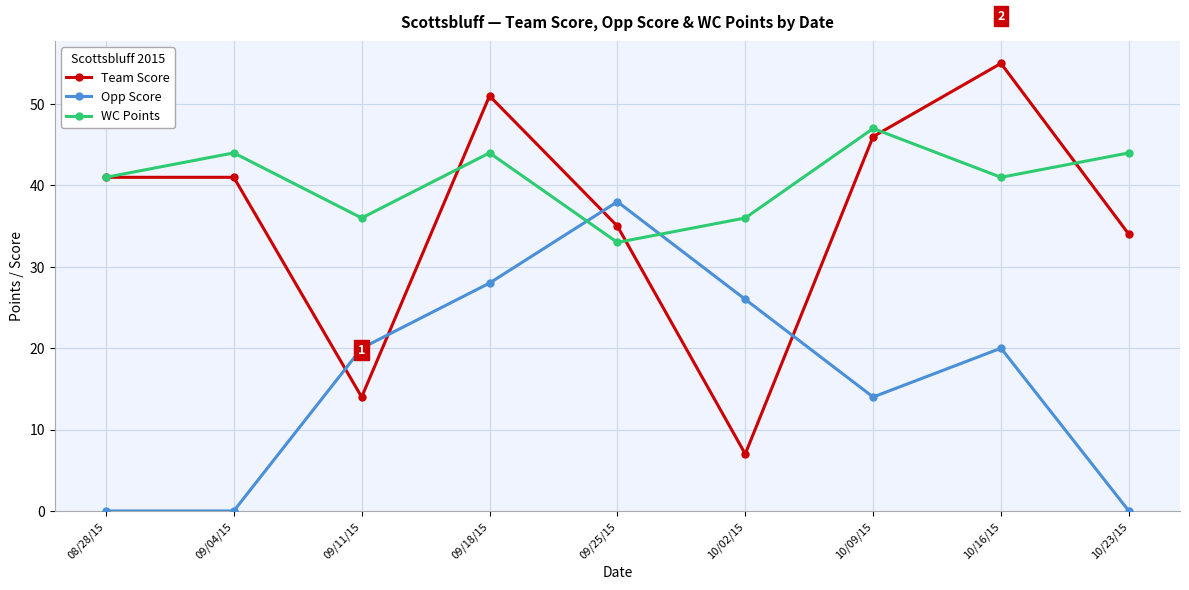

What is the value of the Opp Score point at the 4th from the left?

28